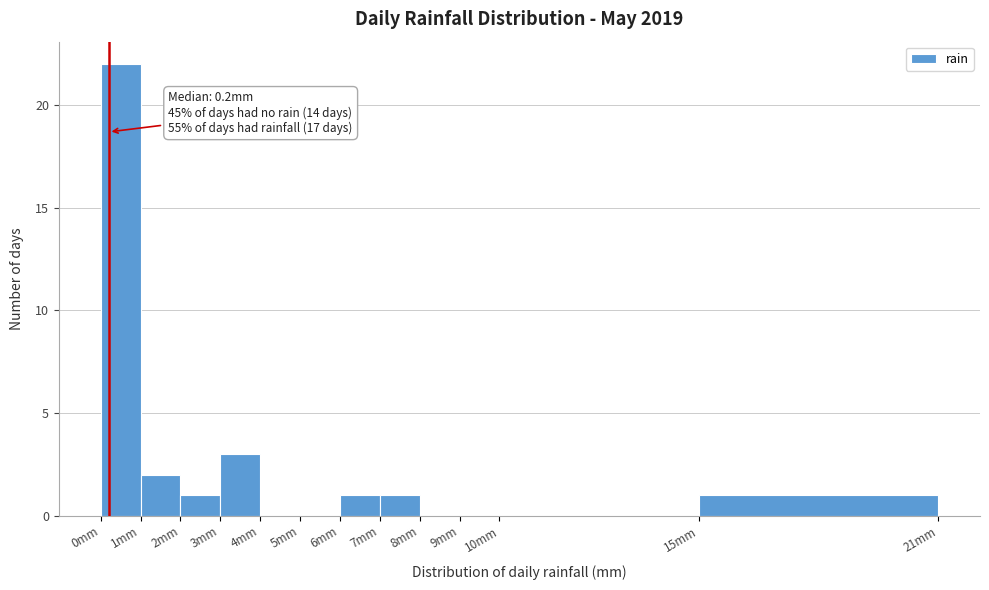

Over which range of the x-axis is the bar tallest?

0 to 1